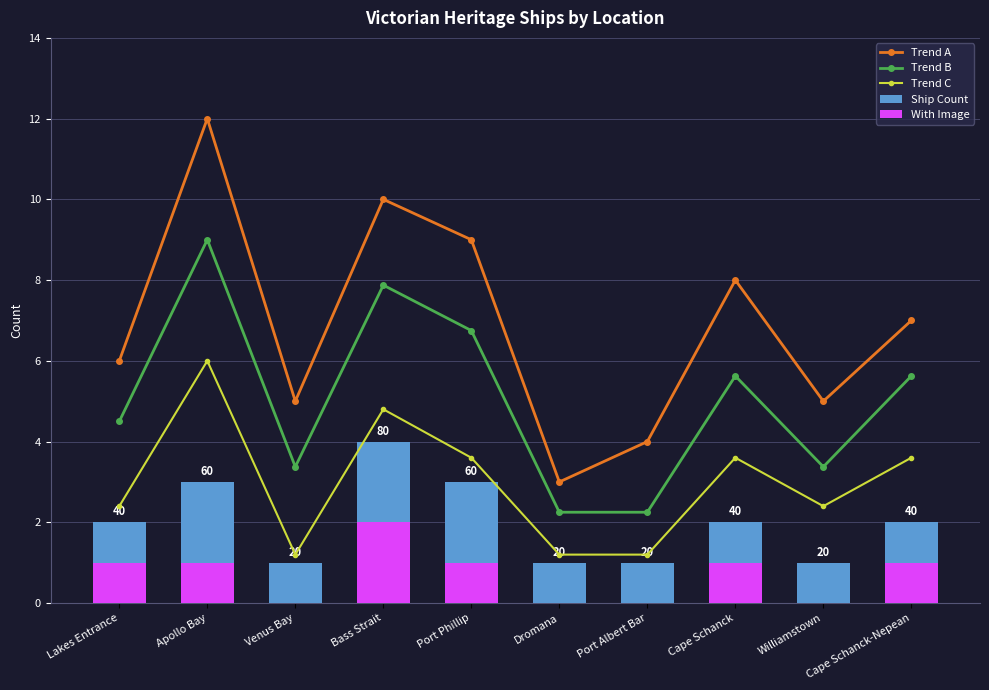

The value of With Image at Williamstown is 0.0. True or false?

True